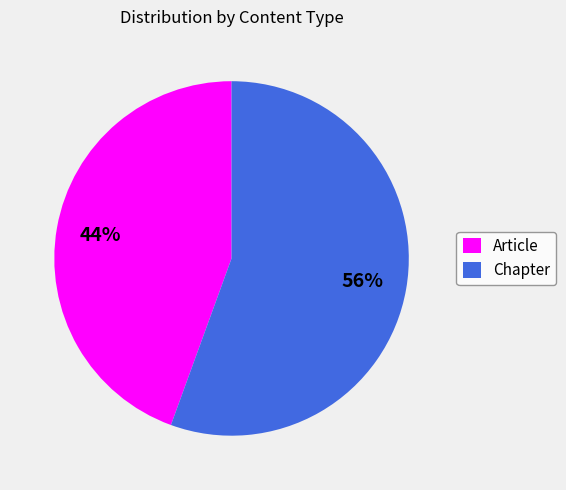

To the nearest percent, what is the average slice percentage?

50%